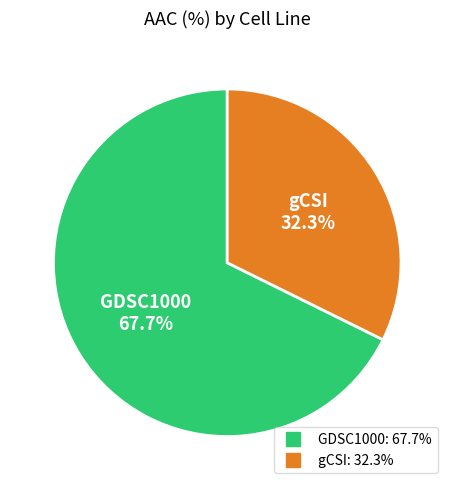

To the nearest percent, what is the difference between the gCSI and GDSC1000 slice percentages?

35%